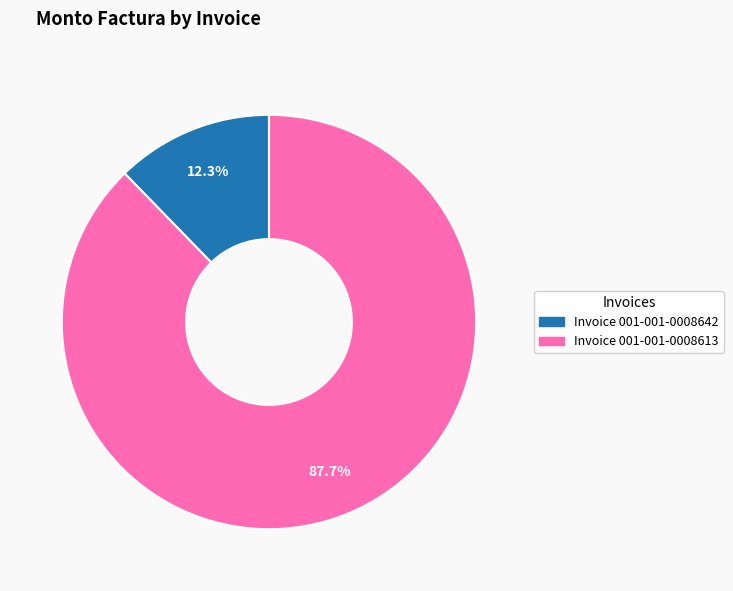

Which category has the smallest portion of the pie?

Invoice 001-001-0008642